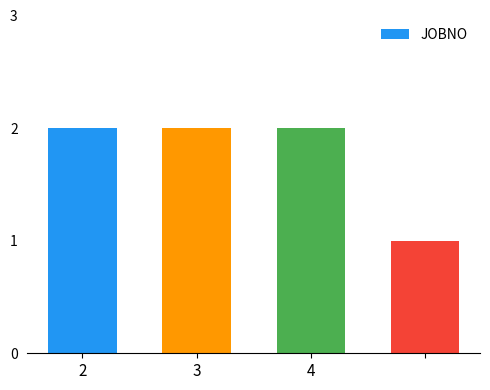

What is the sum of all values?

7